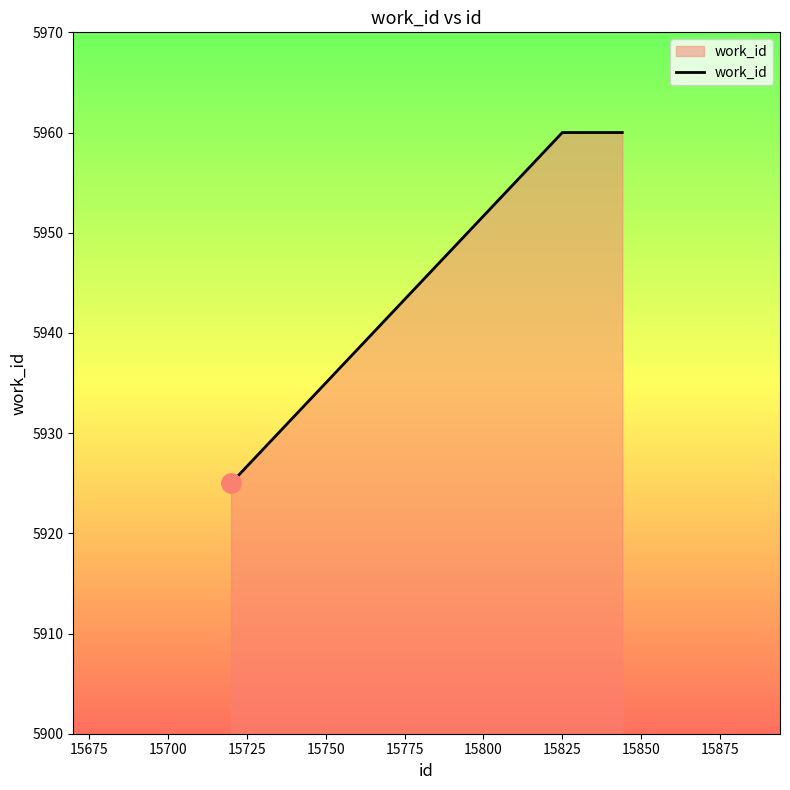

What is the maximum value shown in the chart?

5960